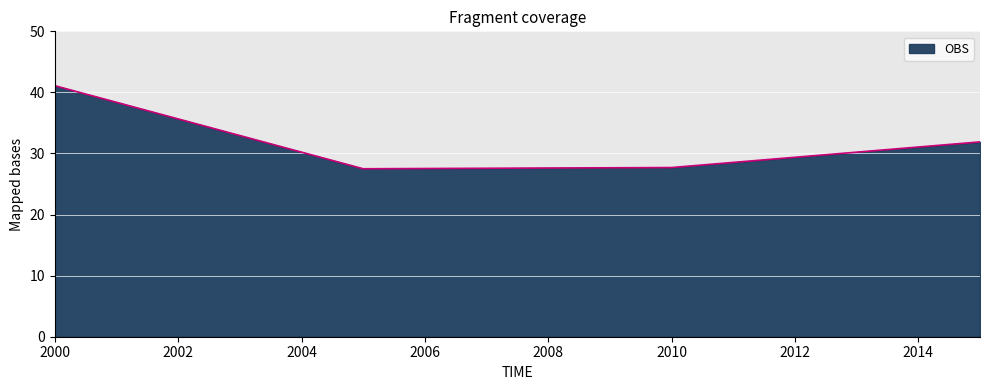

True or false: there are more than 1 points higher than both neighbors.

False